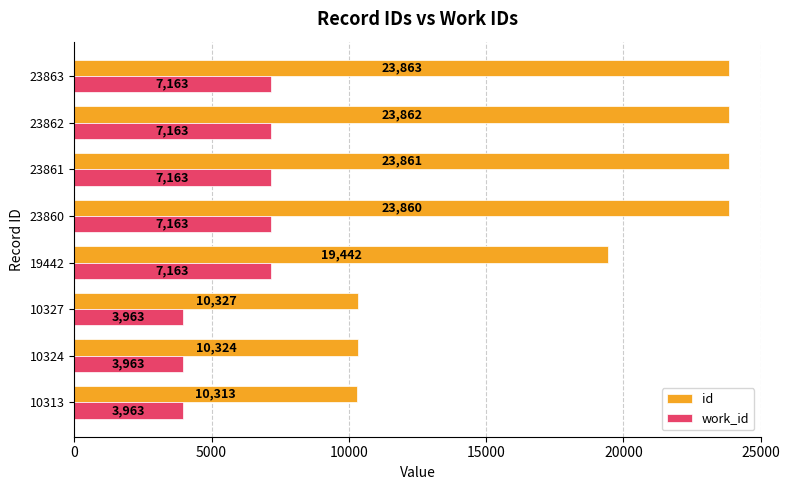

What is the sum of the id values at 23860 and 10324?

34184